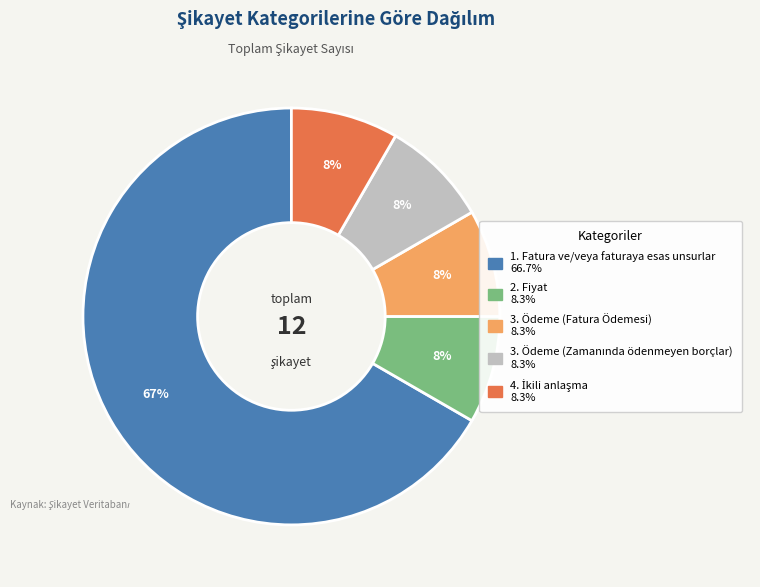

To the nearest percent, what percentage of the pie is 3. Ödeme (Fatura Ödemesi)?

8%